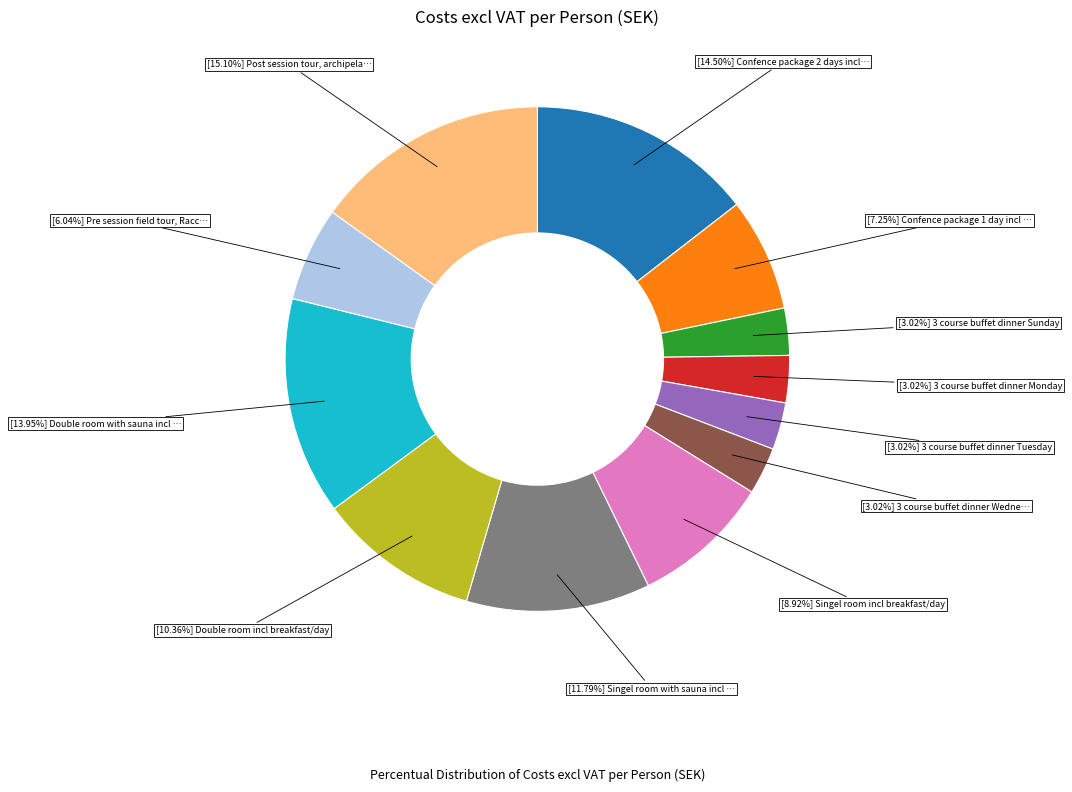

Is there any slice that represents more than half of the pie?

No